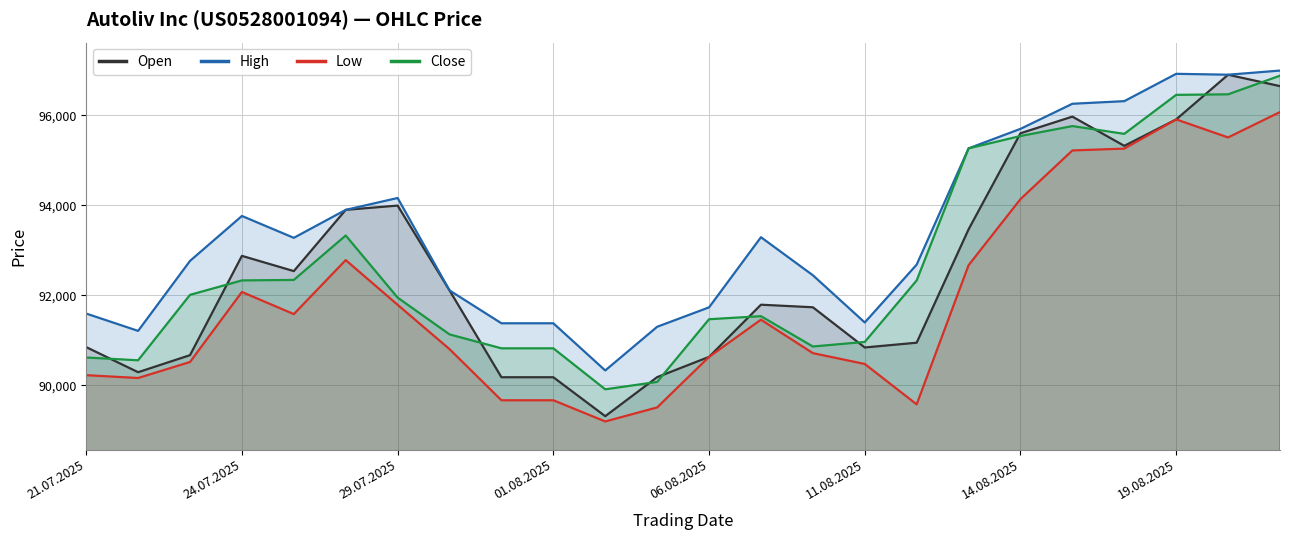

At which category does the chart reach its minimum across all series?

10